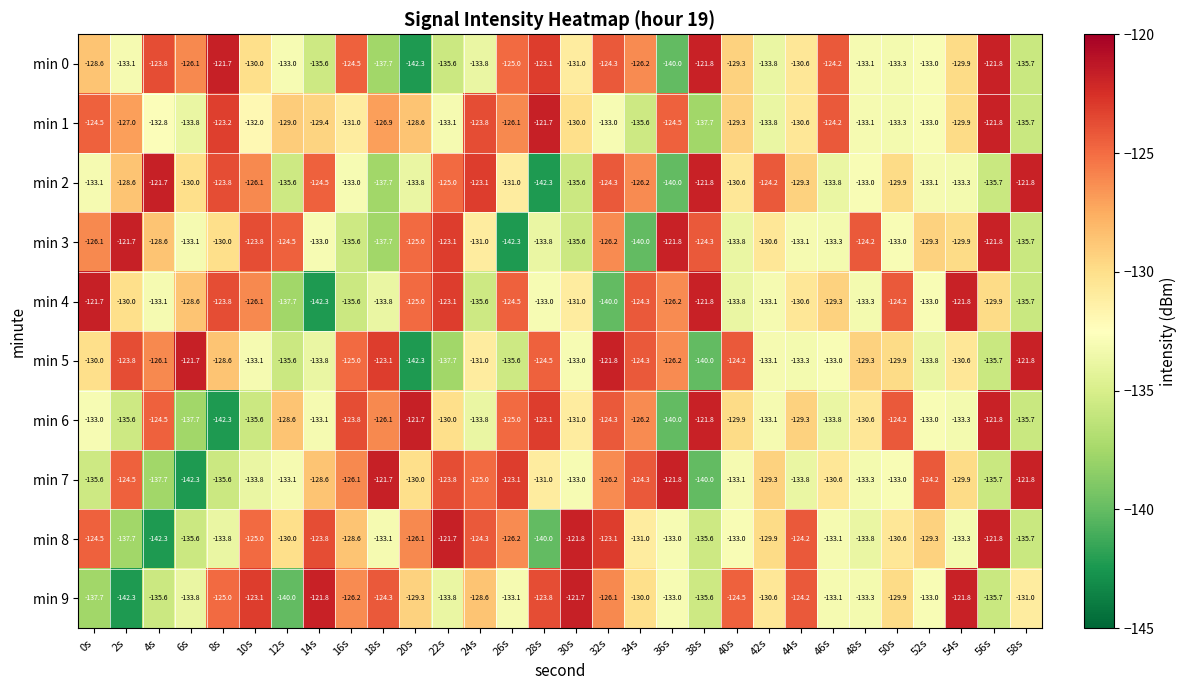

How many data points in min 9 are less than -130?

15